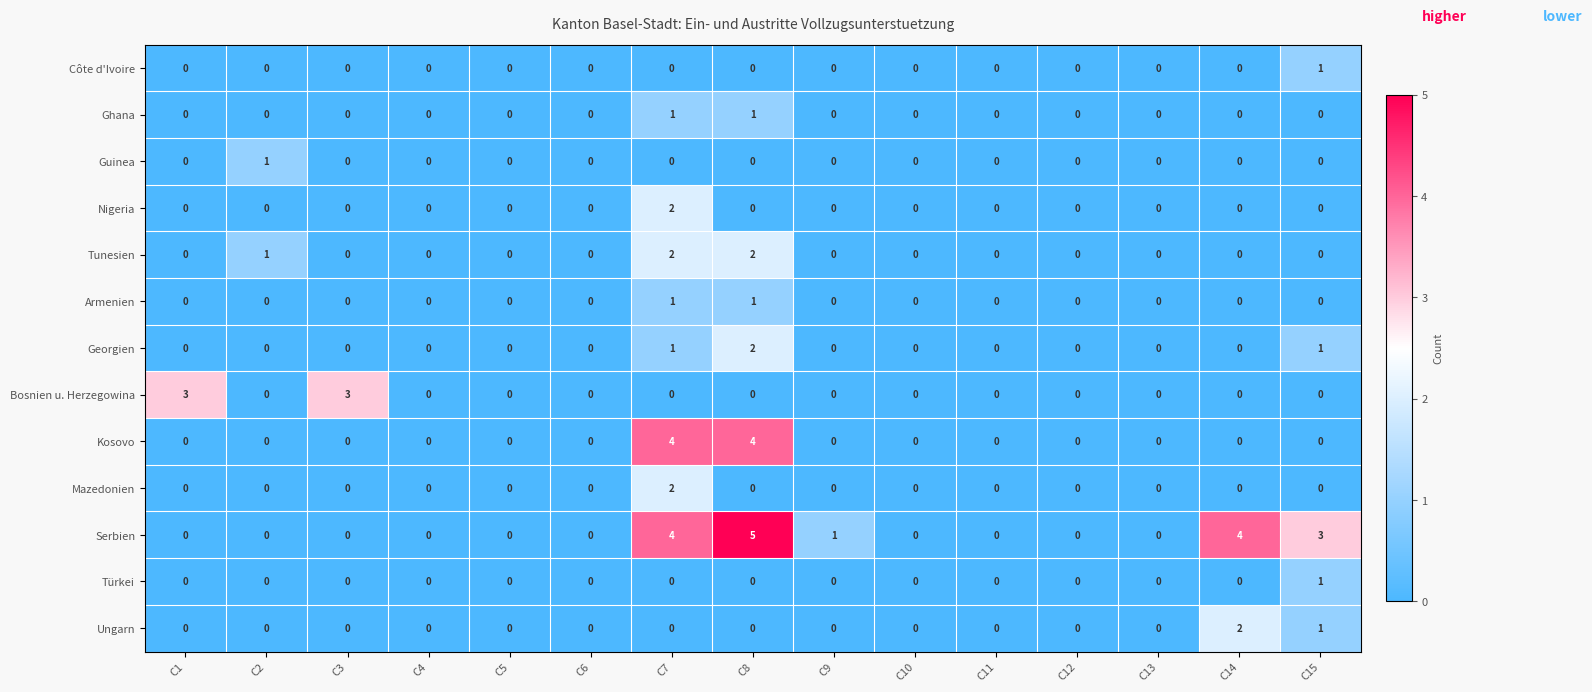

Which series has the largest range (max minus min)?

Serbien